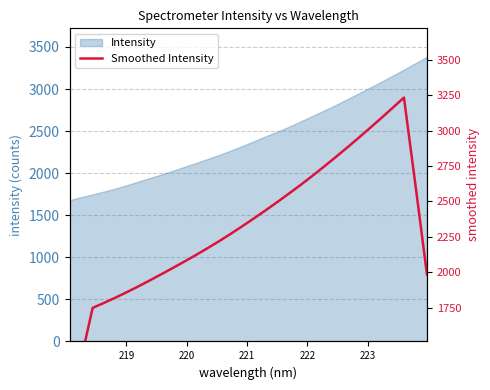

What is the greatest value displayed?

3232.8